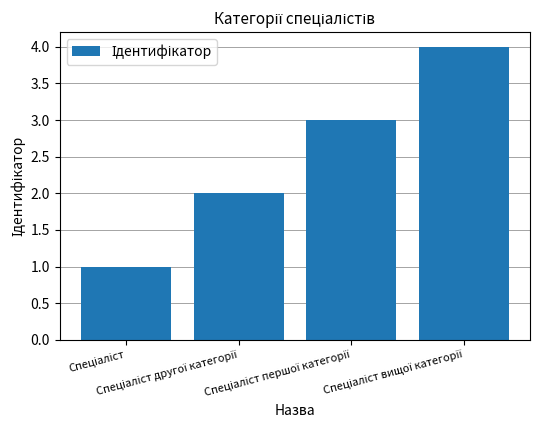

What is the sum of all values?

10